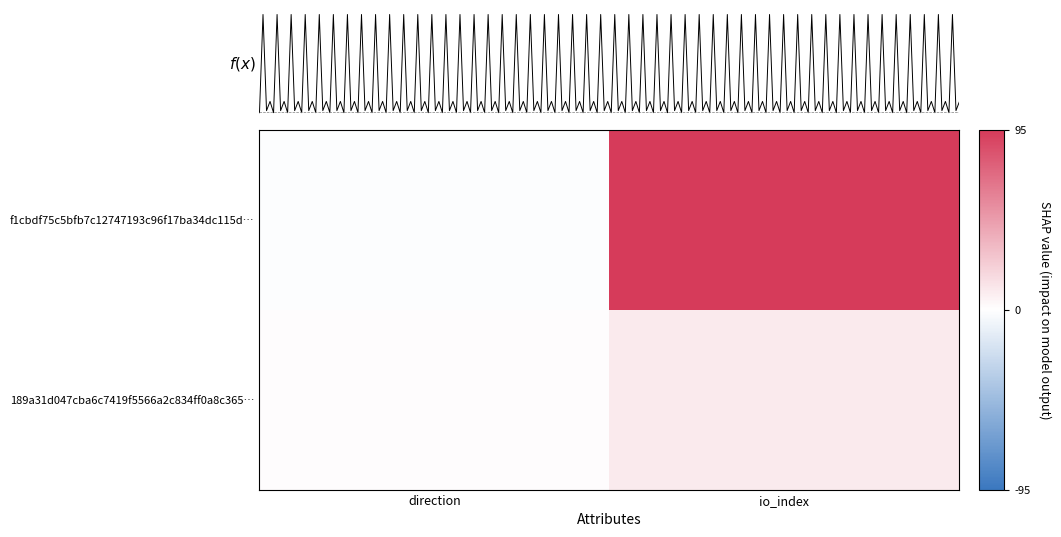

What is the average value of the 189a31d047cba6c7419f5566a2c834ff0a8c365… series?

6